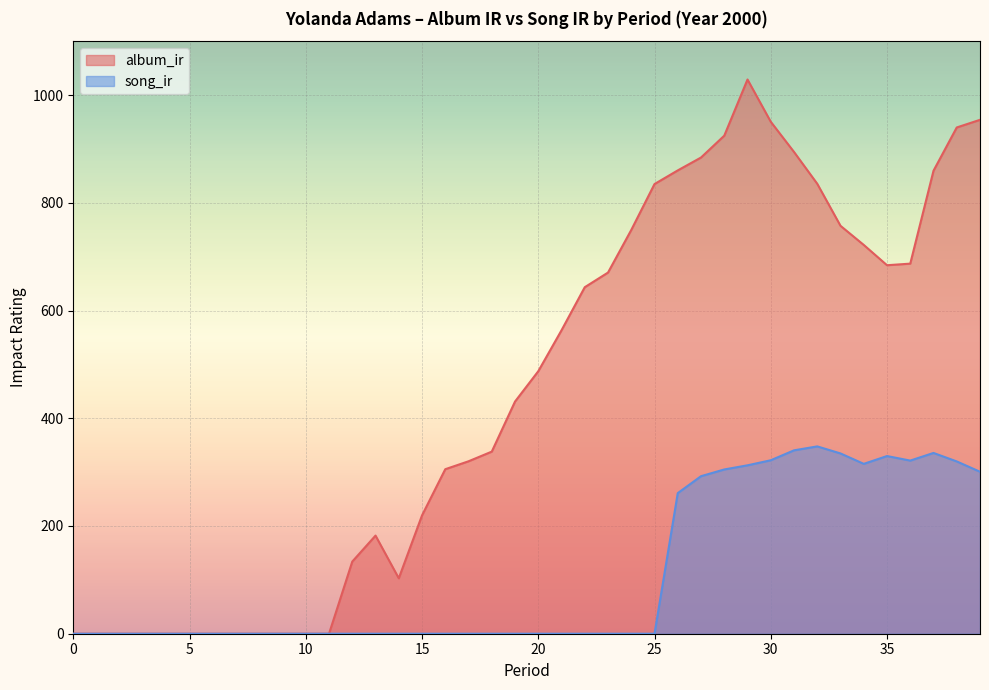

What is the value of the album_ir point at the 38th from the left?

859.5